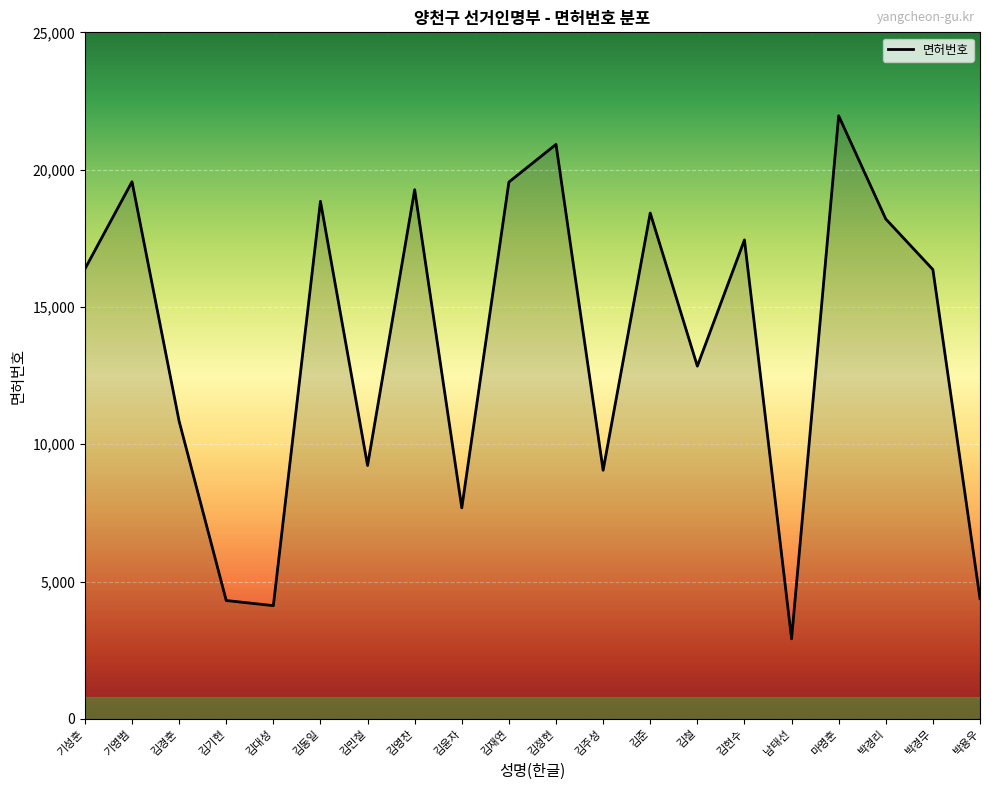

Which label corresponds to the smallest value in the chart?

남태선